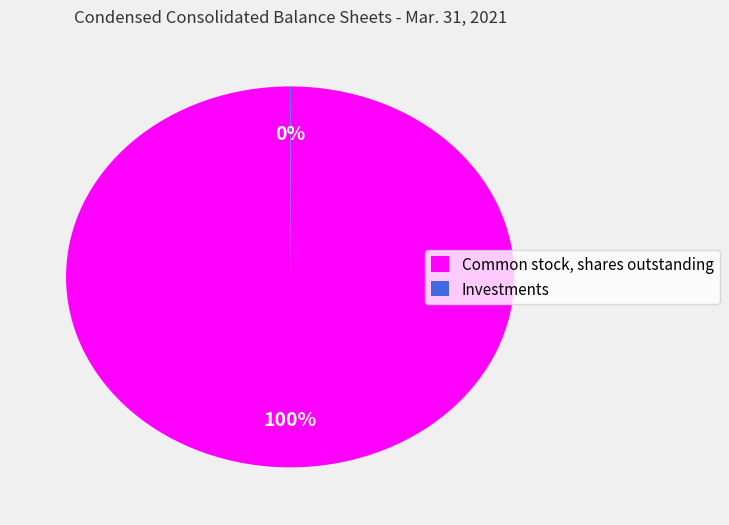

Does Common stock, shares outstanding represent more than half of the total?

Yes